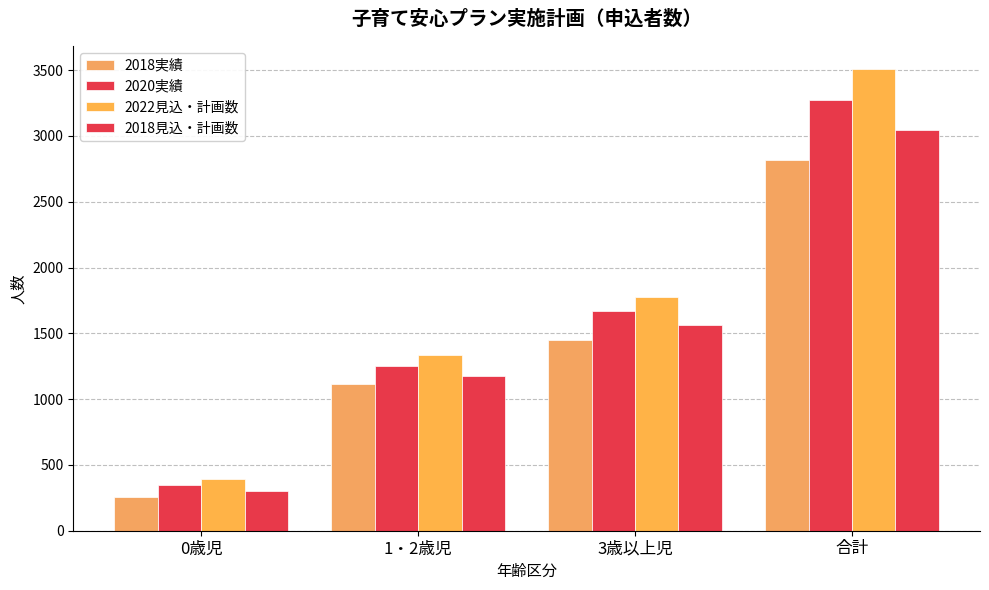

Where does the 2018実績 series first go above 1446?

合計